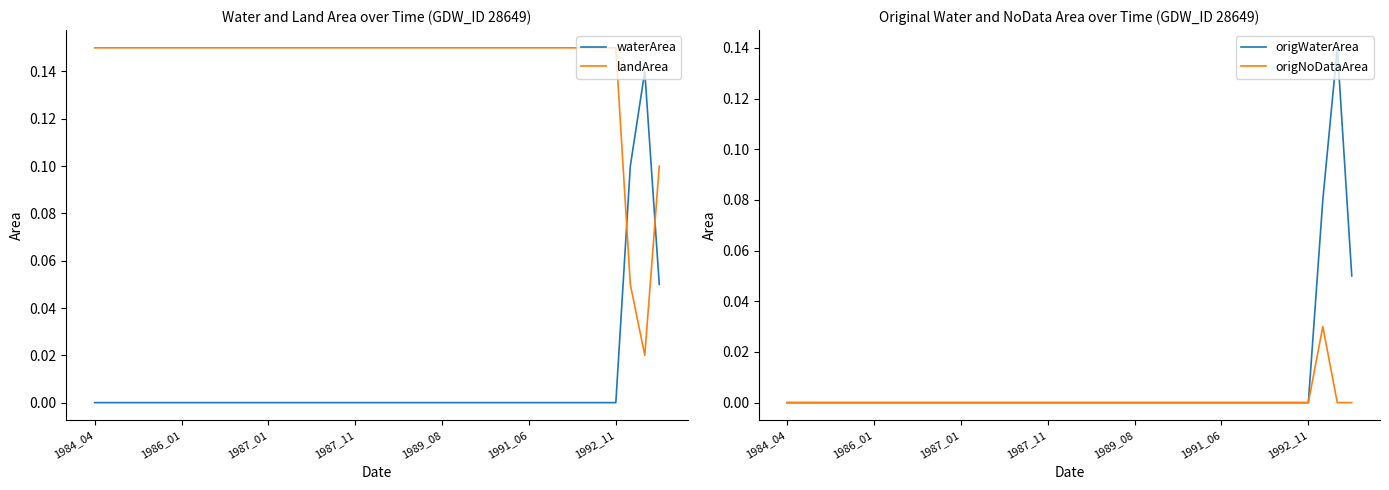

How many lines are shown in the chart?

4